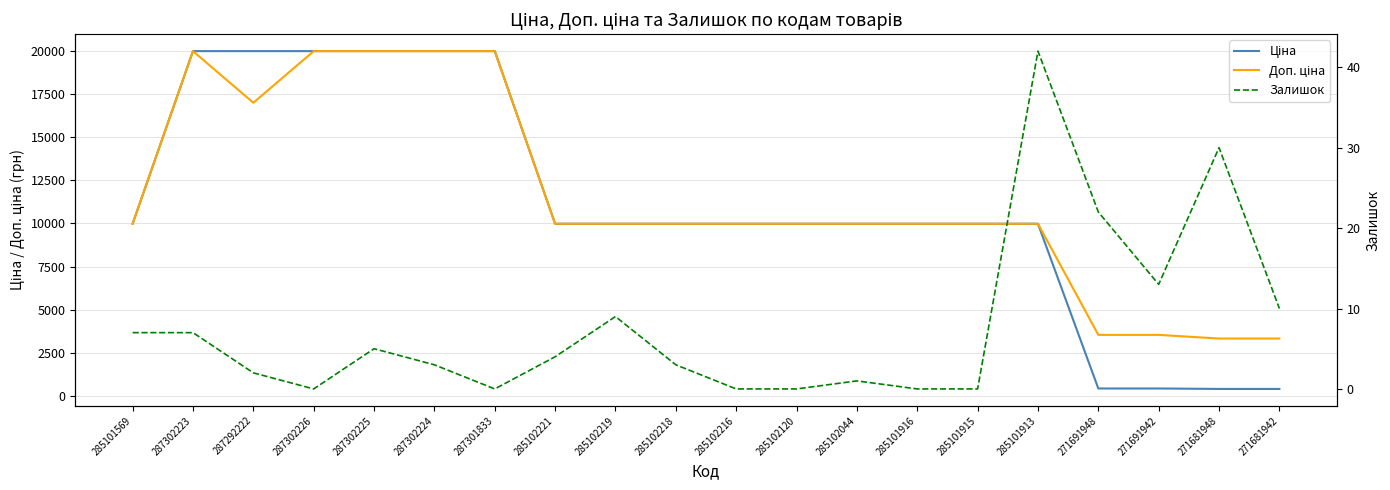

At which label does Ціна first exceed 9974?

285101569